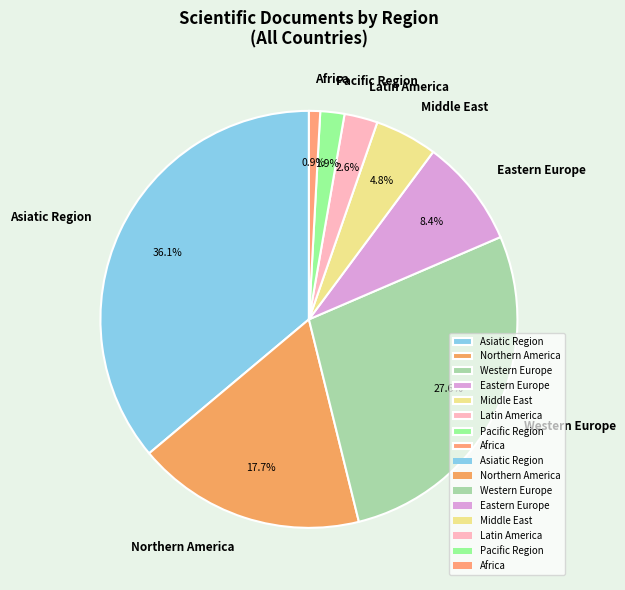

True or false: Africa accounts for 1% of the total.

True